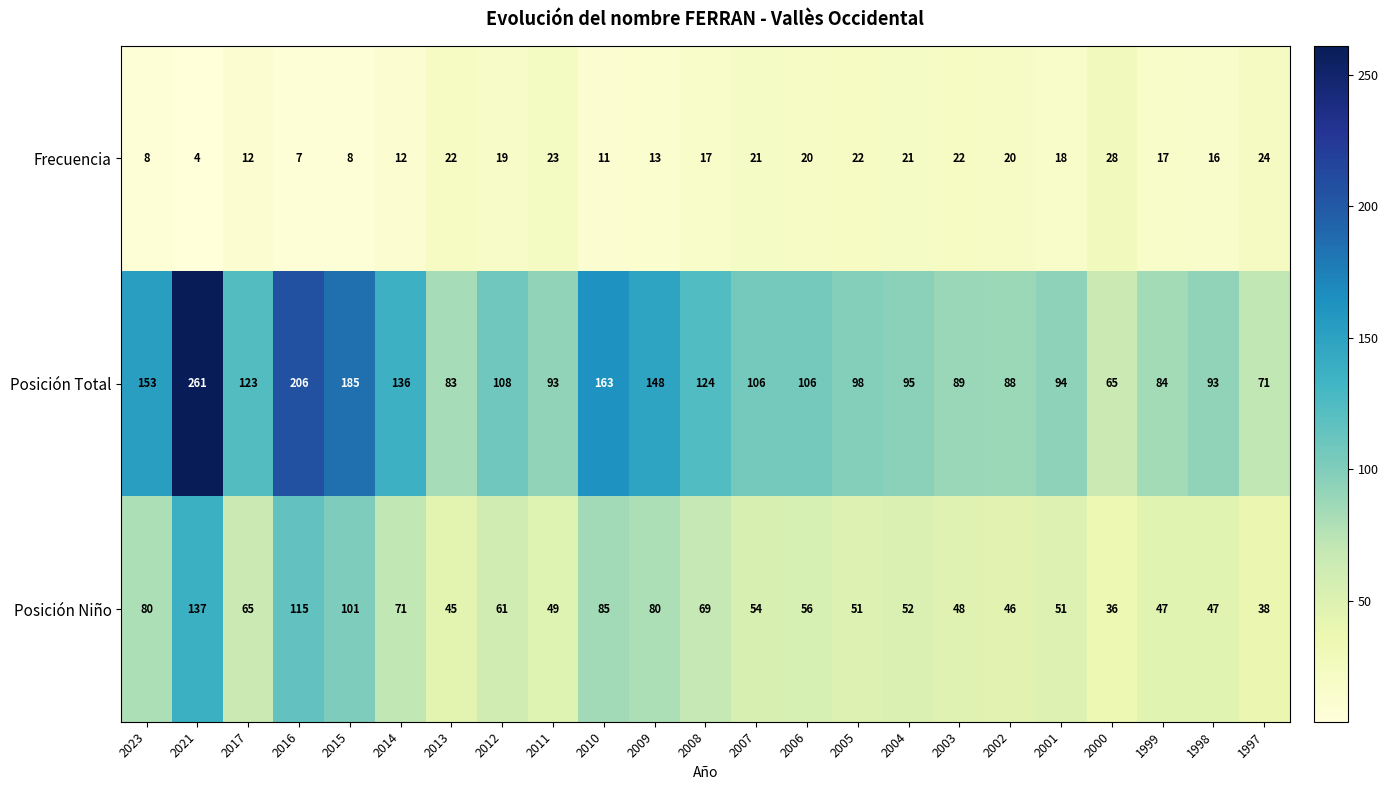

What is the difference between the maximum and minimum values in the Posición Niño series?

101